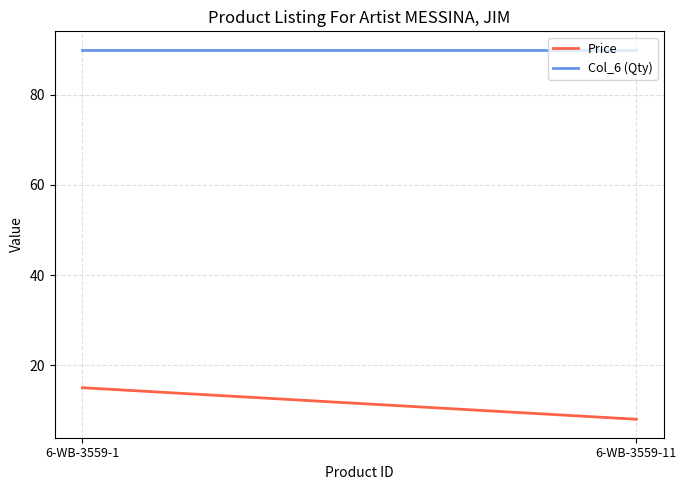

What is the average value of the Price series?

11.5